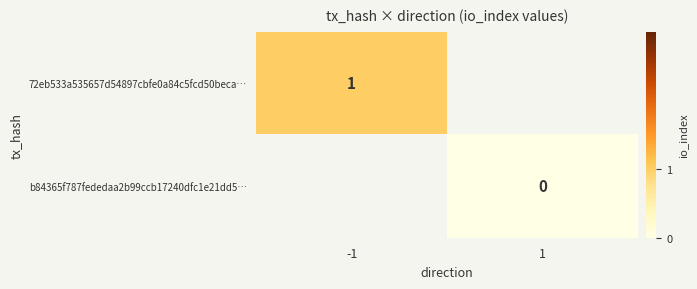

Which category has the lowest value in the 72eb533a535657d54897cbfe0a84c5fcd50beca… series?

-1